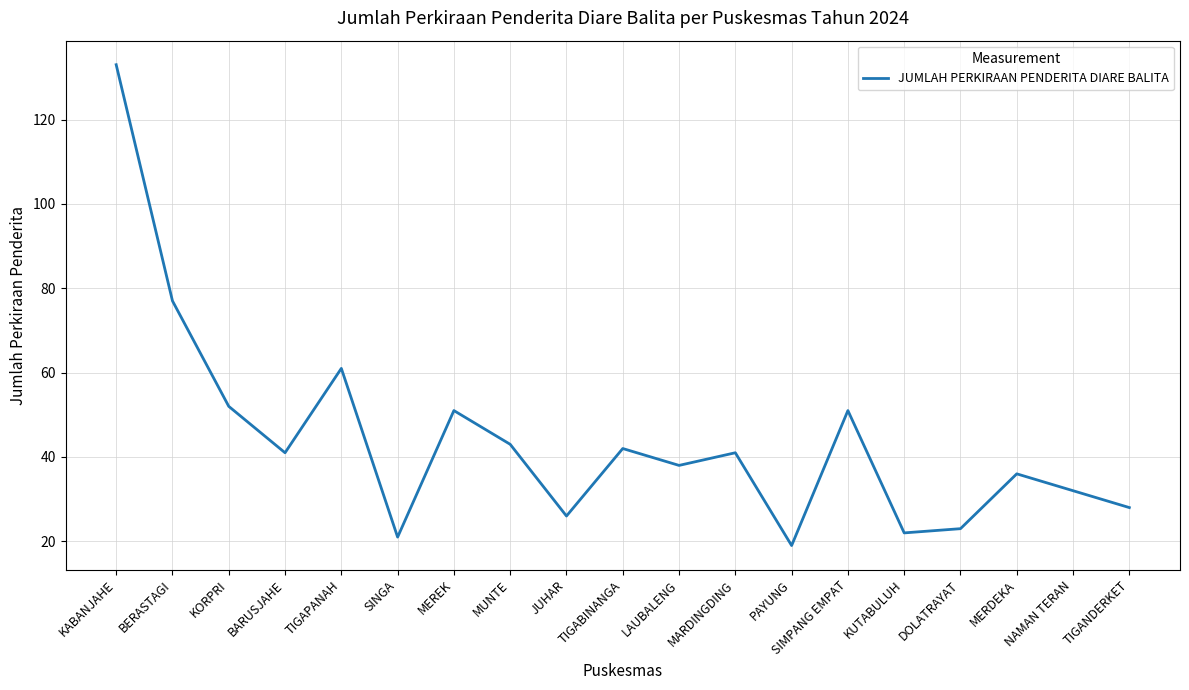

Reading left to right, what are all the values shown in this chart?

KABANJAHE=133	BERASTAGI=77	KORPRI=52	BARUSJAHE=41	TIGAPANAH=61	SINGA=21	MEREK=51	MUNTE=43	JUHAR=26	TIGABINANGA=42	LAUBALENG=38	MARDINGDING=41	PAYUNG=19	SIMPANG EMPAT=51	KUTABULUH=22	DOLATRAYAT=23	MERDEKA=36	NAMAN TERAN=32	TIGANDERKET=28